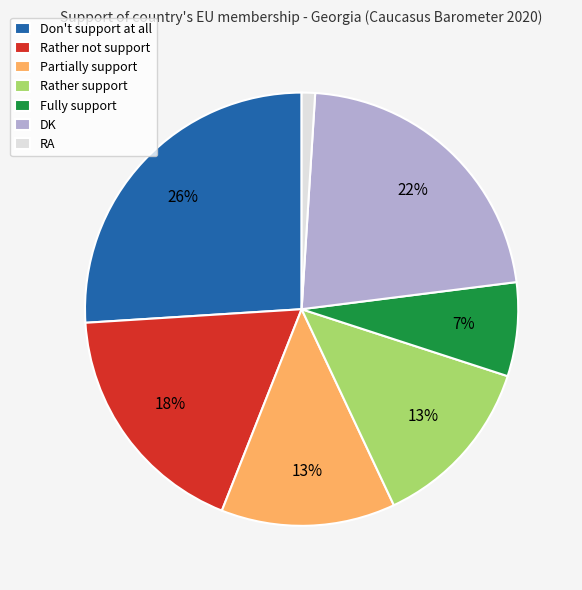

True or false: Don't support at all accounts for 26% of the total.

True